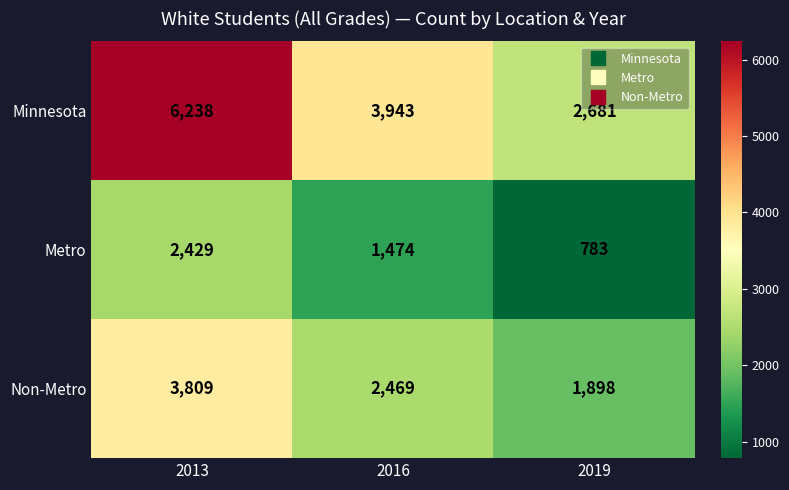

Count the number of categories in the chart.

3